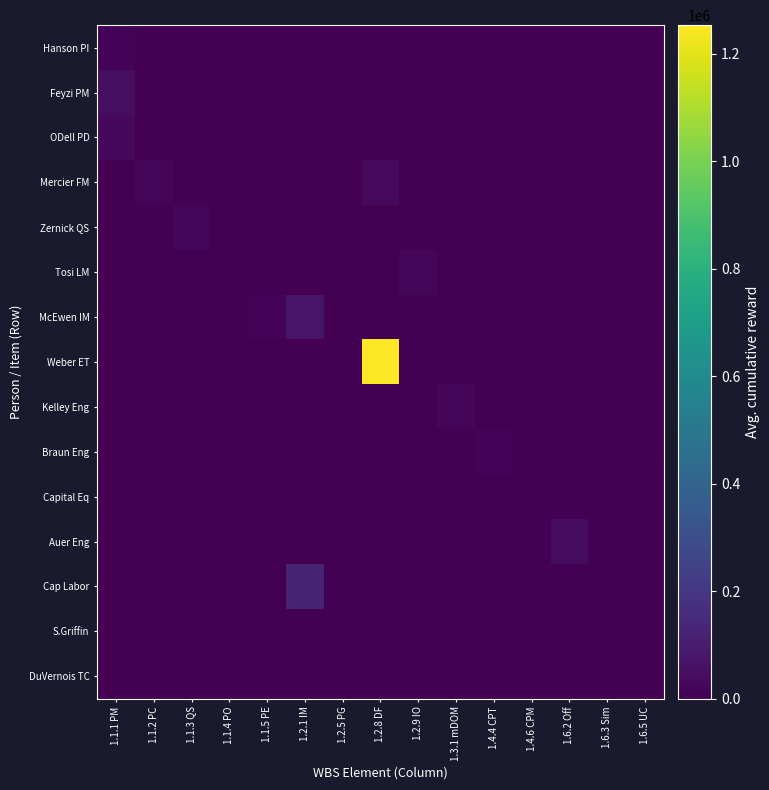

Reading left to right, what are all the values shown in this chart?

Hanson PI: 1.1.1 PM=13104.4	1.1.2 PC=0.0	1.1.3 QS=0.0	1.1.4 PO=0.0	1.1.5 PE=0.0	1.2.1 IM=0.0	1.2.5 PG=0.0	1.2.8 DF=0.0	1.2.9 IO=0.0	1.3.1 mDOM=0.0	1.4.4 CPT=0.0	1.4.6 CPM=0.0	1.6.2 Off=0.0	1.6.3 Sim=0.0	1.6.5 UC=0.0
Feyzi PM: 1.1.1 PM=45015.9	1.1.2 PC=0.0	1.1.3 QS=0.0	1.1.4 PO=0.0	1.1.5 PE=0.0	1.2.1 IM=0.0	1.2.5 PG=0.0	1.2.8 DF=0.0	1.2.9 IO=0.0	1.3.1 mDOM=0.0	1.4.4 CPT=0.0	1.4.6 CPM=0.0	1.6.2 Off=0.0	1.6.3 Sim=0.0	1.6.5 UC=0.0
ODell PD: 1.1.1 PM=29319.6	1.1.2 PC=0.0	1.1.3 QS=0.0	1.1.4 PO=0.0	1.1.5 PE=0.0	1.2.1 IM=0.0	1.2.5 PG=0.0	1.2.8 DF=0.0	1.2.9 IO=0.0	1.3.1 mDOM=0.0	1.4.4 CPT=0.0	1.4.6 CPM=0.0	1.6.2 Off=0.0	1.6.3 Sim=0.0	1.6.5 UC=0.0
Mercier FM: 1.1.1 PM=0.0	1.1.2 PC=23225.7	1.1.3 QS=0.0	1.1.4 PO=0.0	1.1.5 PE=0.0	1.2.1 IM=0.0	1.2.5 PG=0.0	1.2.8 DF=34188.4	1.2.9 IO=0.0	1.3.1 mDOM=0.0	1.4.4 CPT=0.0	1.4.6 CPM=0.0	1.6.2 Off=0.0	1.6.3 Sim=0.0	1.6.5 UC=0.0
Zernick QS: 1.1.1 PM=0.0	1.1.2 PC=0.0	1.1.3 QS=14934.1	1.1.4 PO=0.0	1.1.5 PE=0.0	1.2.1 IM=0.0	1.2.5 PG=0.0	1.2.8 DF=0.0	1.2.9 IO=0.0	1.3.1 mDOM=0.0	1.4.4 CPT=0.0	1.4.6 CPM=0.0	1.6.2 Off=0.0	1.6.3 Sim=0.0	1.6.5 UC=0.0
Tosi LM: 1.1.1 PM=0.0	1.1.2 PC=0.0	1.1.3 QS=0.0	1.1.4 PO=1388.5	1.1.5 PE=0.0	1.2.1 IM=4885.3	1.2.5 PG=0.0	1.2.8 DF=0.0	1.2.9 IO=21258.5	1.3.1 mDOM=0.0	1.4.4 CPT=0.0	1.4.6 CPM=0.0	1.6.2 Off=0.0	1.6.3 Sim=0.0	1.6.5 UC=0.0
McEwen IM: 1.1.1 PM=0.0	1.1.2 PC=0.0	1.1.3 QS=0.0	1.1.4 PO=0.0	1.1.5 PE=11966.6	1.2.1 IM=69384.1	1.2.5 PG=0.0	1.2.8 DF=0.0	1.2.9 IO=0.0	1.3.1 mDOM=0.0	1.4.4 CPT=0.0	1.4.6 CPM=0.0	1.6.2 Off=0.0	1.6.3 Sim=0.0	1.6.5 UC=0.0
Weber ET: 1.1.1 PM=0.0	1.1.2 PC=0.0	1.1.3 QS=0.0	1.1.4 PO=0.0	1.1.5 PE=0.0	1.2.1 IM=0.0	1.2.5 PG=8362.1	1.2.8 DF=1252759.7	1.2.9 IO=0.0	1.3.1 mDOM=0.0	1.4.4 CPT=0.0	1.4.6 CPM=0.0	1.6.2 Off=0.0	1.6.3 Sim=0.0	1.6.5 UC=0.0
Kelley Eng: 1.1.1 PM=0.0	1.1.2 PC=0.0	1.1.3 QS=0.0	1.1.4 PO=0.0	1.1.5 PE=0.0	1.2.1 IM=0.0	1.2.5 PG=0.0	1.2.8 DF=0.0	1.2.9 IO=0.0	1.3.1 mDOM=18269.2	1.4.4 CPT=0.0	1.4.6 CPM=0.0	1.6.2 Off=0.0	1.6.3 Sim=0.0	1.6.5 UC=0.0
Braun Eng: 1.1.1 PM=0.0	1.1.2 PC=0.0	1.1.3 QS=0.0	1.1.4 PO=0.0	1.1.5 PE=0.0	1.2.1 IM=0.0	1.2.5 PG=0.0	1.2.8 DF=0.0	1.2.9 IO=0.0	1.3.1 mDOM=0.0	1.4.4 CPT=10444.4	1.4.6 CPM=0.0	1.6.2 Off=0.0	1.6.3 Sim=0.0	1.6.5 UC=0.0
Capital Eq: 1.1.1 PM=0.0	1.1.2 PC=0.0	1.1.3 QS=0.0	1.1.4 PO=0.0	1.1.5 PE=0.0	1.2.1 IM=0.0	1.2.5 PG=0.0	1.2.8 DF=0.0	1.2.9 IO=0.0	1.3.1 mDOM=0.0	1.4.4 CPT=0.0	1.4.6 CPM=2177.6	1.6.2 Off=0.0	1.6.3 Sim=0.0	1.6.5 UC=0.0
Auer Eng: 1.1.1 PM=0.0	1.1.2 PC=0.0	1.1.3 QS=0.0	1.1.4 PO=0.0	1.1.5 PE=0.0	1.2.1 IM=0.0	1.2.5 PG=0.0	1.2.8 DF=0.0	1.2.9 IO=0.0	1.3.1 mDOM=0.0	1.4.4 CPT=0.0	1.4.6 CPM=0.0	1.6.2 Off=39492.3	1.6.3 Sim=2822.2	1.6.5 UC=0.0
Cap Labor: 1.1.1 PM=0.0	1.1.2 PC=0.0	1.1.3 QS=0.0	1.1.4 PO=0.0	1.1.5 PE=0.0	1.2.1 IM=126966.5	1.2.5 PG=0.0	1.2.8 DF=0.0	1.2.9 IO=0.0	1.3.1 mDOM=0.0	1.4.4 CPT=0.0	1.4.6 CPM=4006.8	1.6.2 Off=0.0	1.6.3 Sim=0.0	1.6.5 UC=0.0
S.Griffin: 1.1.1 PM=0.0	1.1.2 PC=0.0	1.1.3 QS=0.0	1.1.4 PO=0.0	1.1.5 PE=0.0	1.2.1 IM=0.0	1.2.5 PG=0.0	1.2.8 DF=0.0	1.2.9 IO=0.0	1.3.1 mDOM=0.0	1.4.4 CPT=0.0	1.4.6 CPM=0.0	1.6.2 Off=0.0	1.6.3 Sim=0.0	1.6.5 UC=3135.8
DuVernois TC: 1.1.1 PM=0.0	1.1.2 PC=0.0	1.1.3 QS=0.0	1.1.4 PO=0.0	1.1.5 PE=0.0	1.2.1 IM=0.0	1.2.5 PG=0.0	1.2.8 DF=0.0	1.2.9 IO=0.0	1.3.1 mDOM=0.0	1.4.4 CPT=0.0	1.4.6 CPM=0.0	1.6.2 Off=0.0	1.6.3 Sim=0.0	1.6.5 UC=0.0